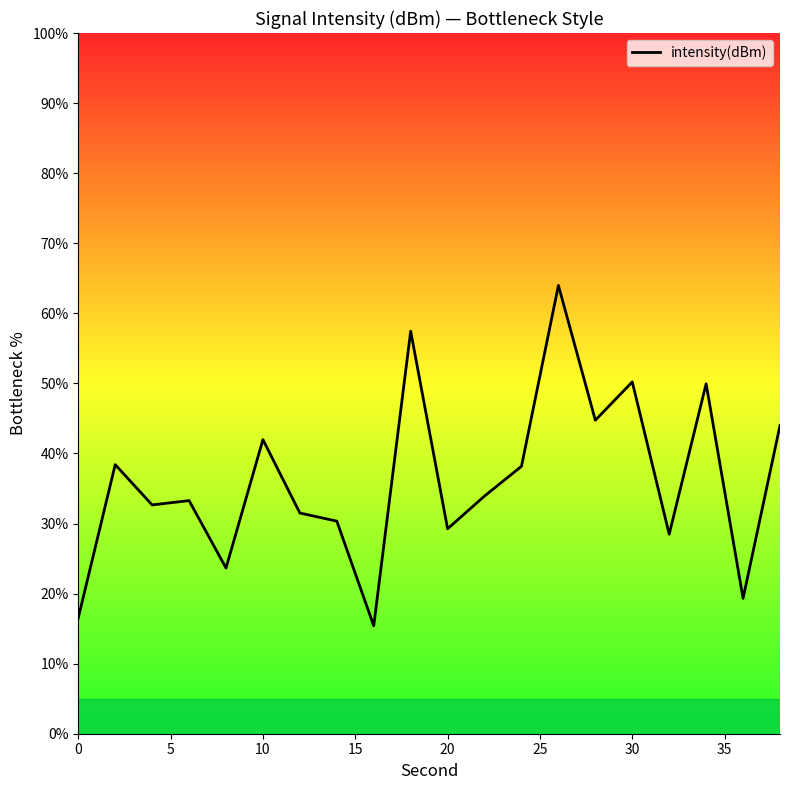

What is the difference between the maximum and minimum values?

48.6